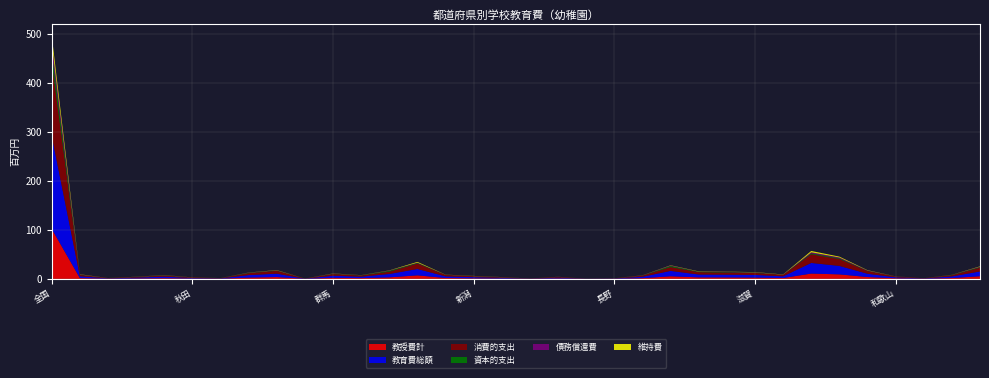

Reading right to left, what are all the values shown in this chart?

教育費総額: 9747378	3228724	564748	1957362	6662833	17240788	21660767	3410512	5399469	5634284	5801041	10975429	2827651	571057	174792	1638677	300327	1450354	2371419	3303751	12951856	6873968	2942248	4309740	268984	6843953	5008241	659895	1103751	3104950	1723251	651430	3643421	189198852
消費的支出: 7700892	2402146	481063	1587130	5497142	13897027	17635253	3055740	4073409	4311673	4802525	7741510	2211371	429109	146289	1325242	273212	1049570	1920465	2772384	11074897	4685402	2331347	3363489	226751	5818481	3825561	501288	1029214	2137281	1283296	595894	2683861	150629556
資本的支出: 1132184	568636	9752	201031	475544	1475451	1809125	103036	758905	826824	707164	2280216	281148	129301	8140	147854	10370	201815	288078	248883	1133991	1600262	405876	507958	21864	519902	720958	73454	28428	595762	263709	9807	484869	21265217
債務償還費: 914302	257942	73933	169201	690147	1868310	2216389	251736	567155	495787	291352	953703	335132	12647	20363	165581	16745	198969	162876	282484	742968	588304	205025	438293	20369	505570	461722	85153	46109	371907	176246	45729	474691	17304079
教授費計: 5460860	1792160	281733	1250248	3855339	9253984	10903218	1826273	2698511	3004239	3150051	5365987	1489009	262129	85642	931913	191049	676082	1126730	1891414	7266351	3190310	1608563	2188884	151059	3805812	2752887	324092	686029	1471476	863815	414420	1731579	101735394
維持費: 643364	124025	20278	72485	569952	1654143	2728013	414562	409333	367142	545247	473777	159678	21253	17080	96845	33259	141211	207459	210101	1477200	378816	175095	298845	26856	468988	209011	43253	129924	177738	123600	58366	394117	14616519